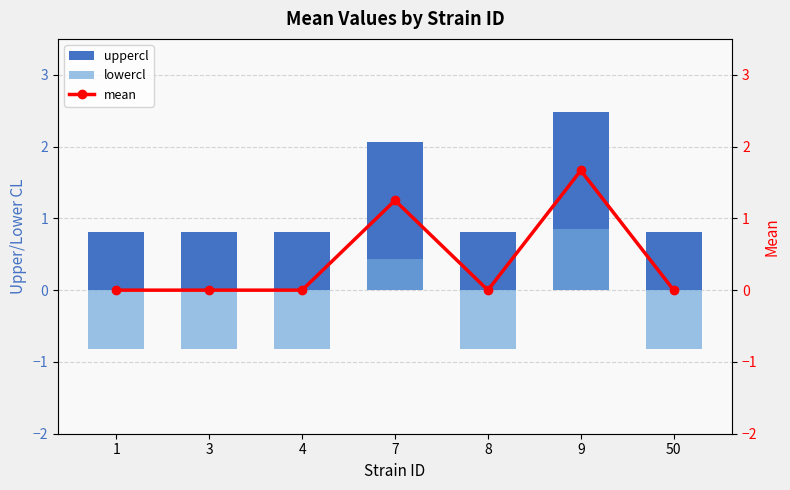

What is the value of the uppercl bar at the 6th from the left?

2.5